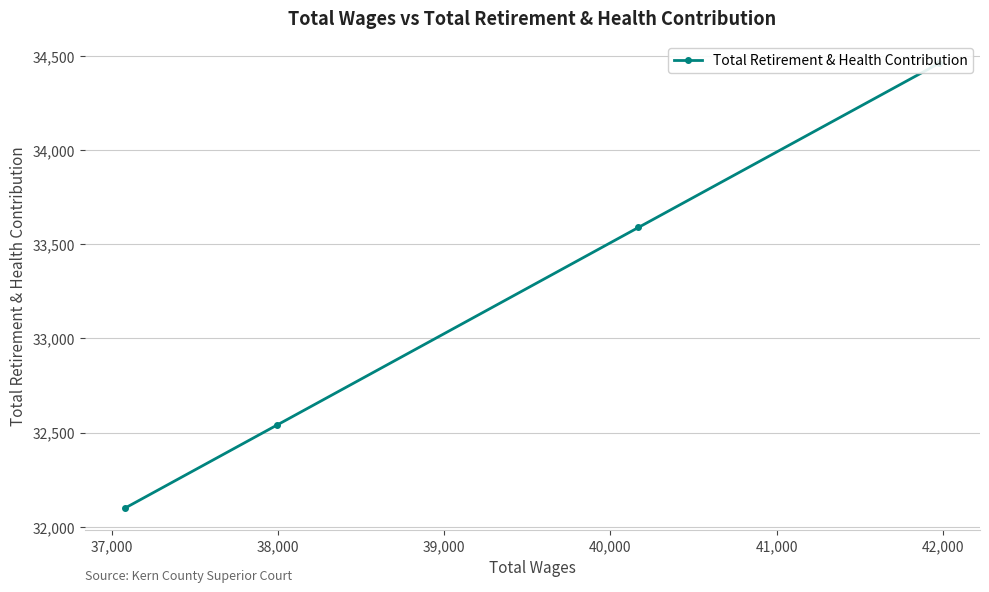

How many lines are shown in the chart?

1